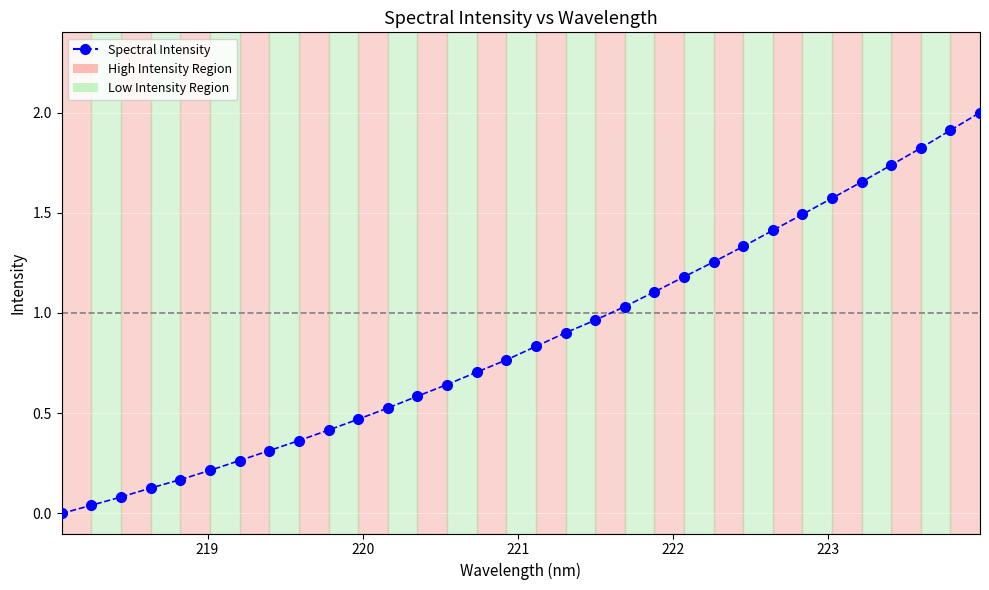

True or false: the data has more than 1 interior local peaks.

False